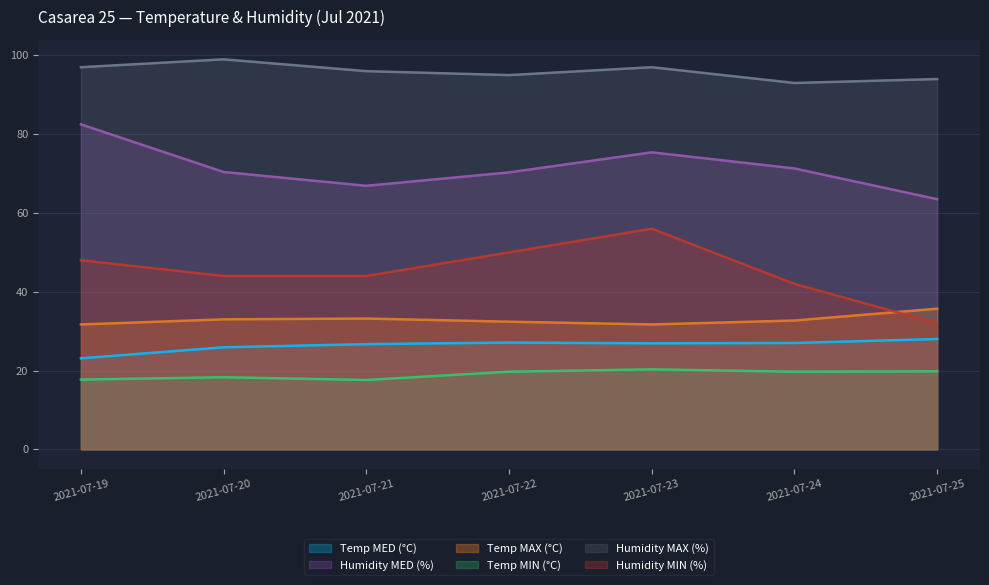

How many lines are shown in the chart?

6